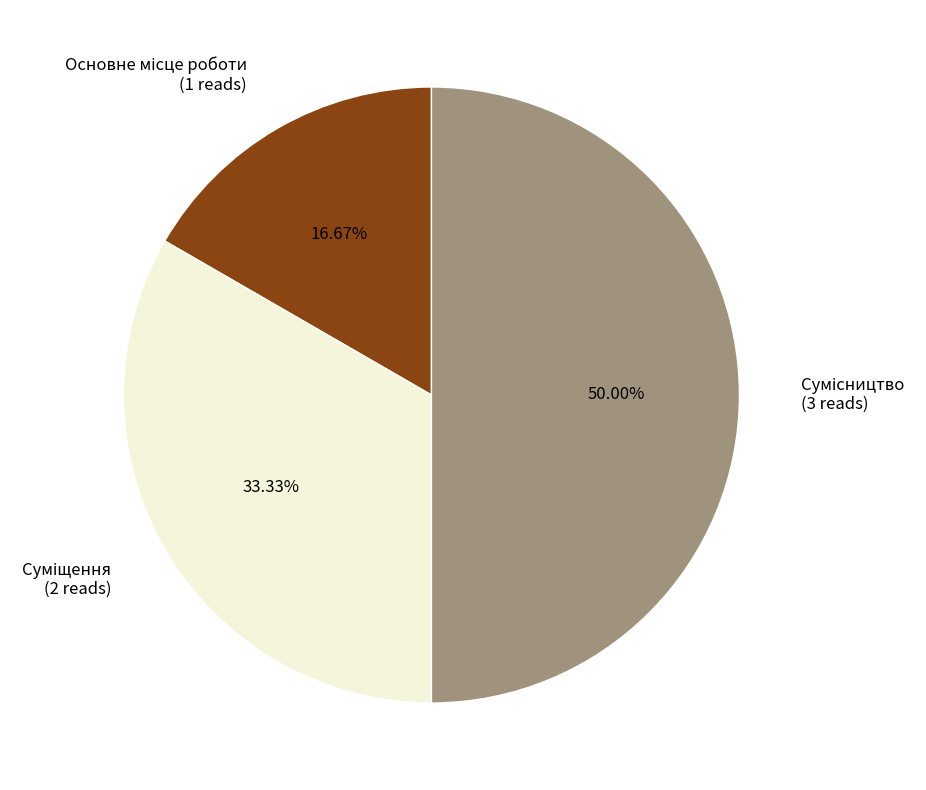

How many segments does this pie chart have?

3